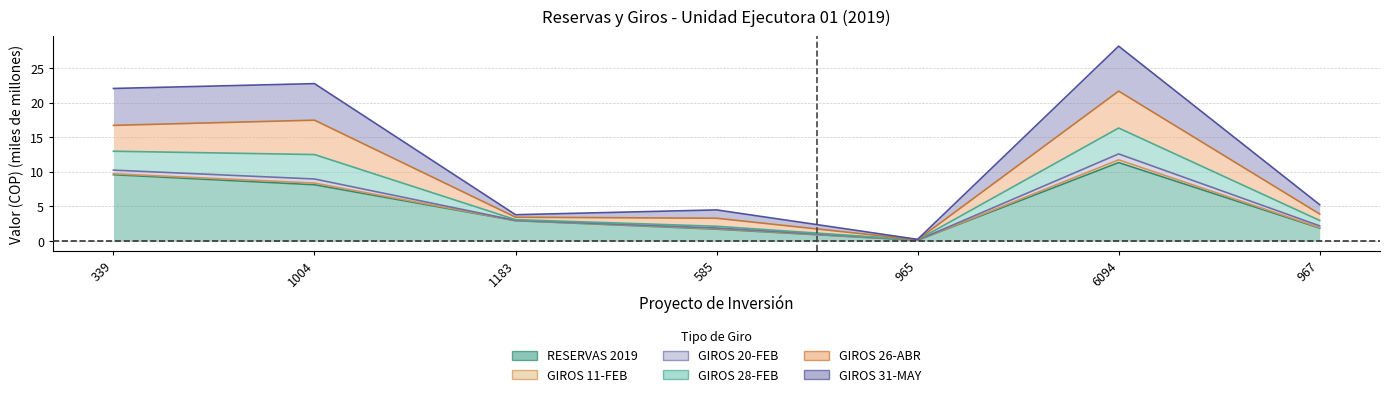

How many data points in RESERVAS 2019 are less than 2?

3